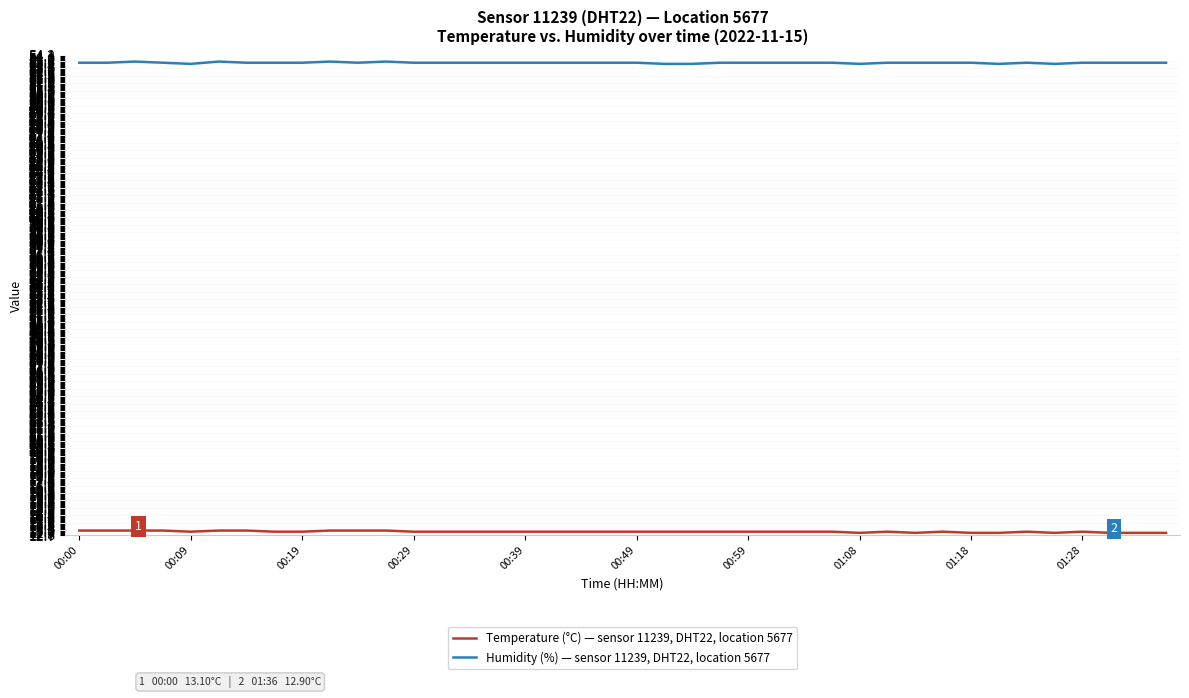

Which series has the largest total across all categories?

Humidity (%) — sensor 11239, DHT22, location 5677